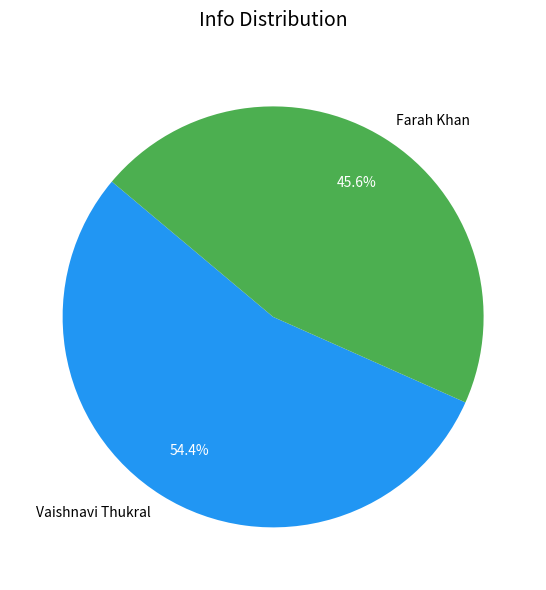

Is there a majority slice in this chart?

Yes